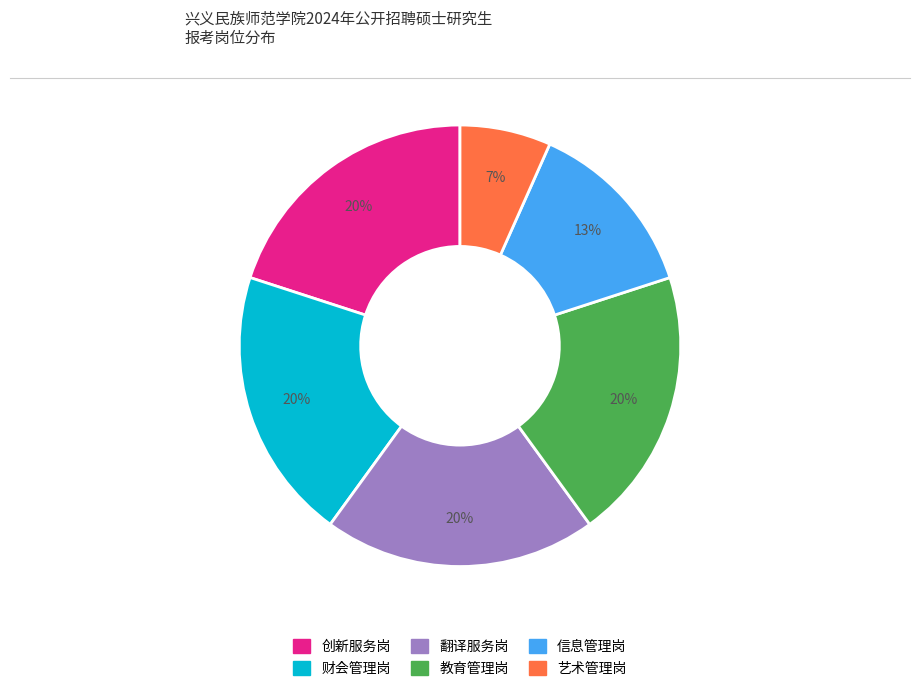

Is it true that 艺术管理岗 is 7% of the pie?

True